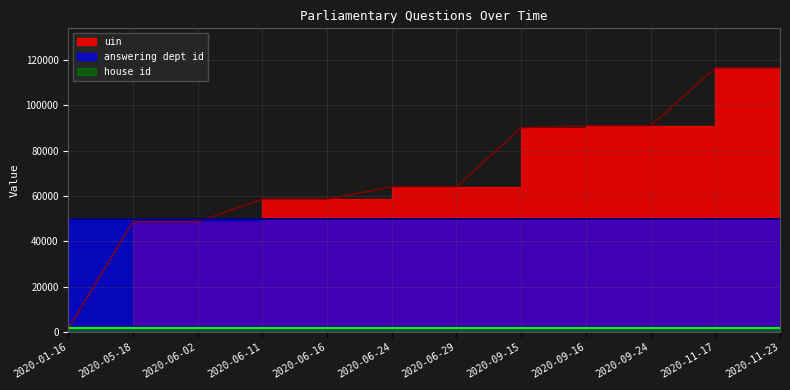

At which label is uin closest to 59018?

2020-06-11